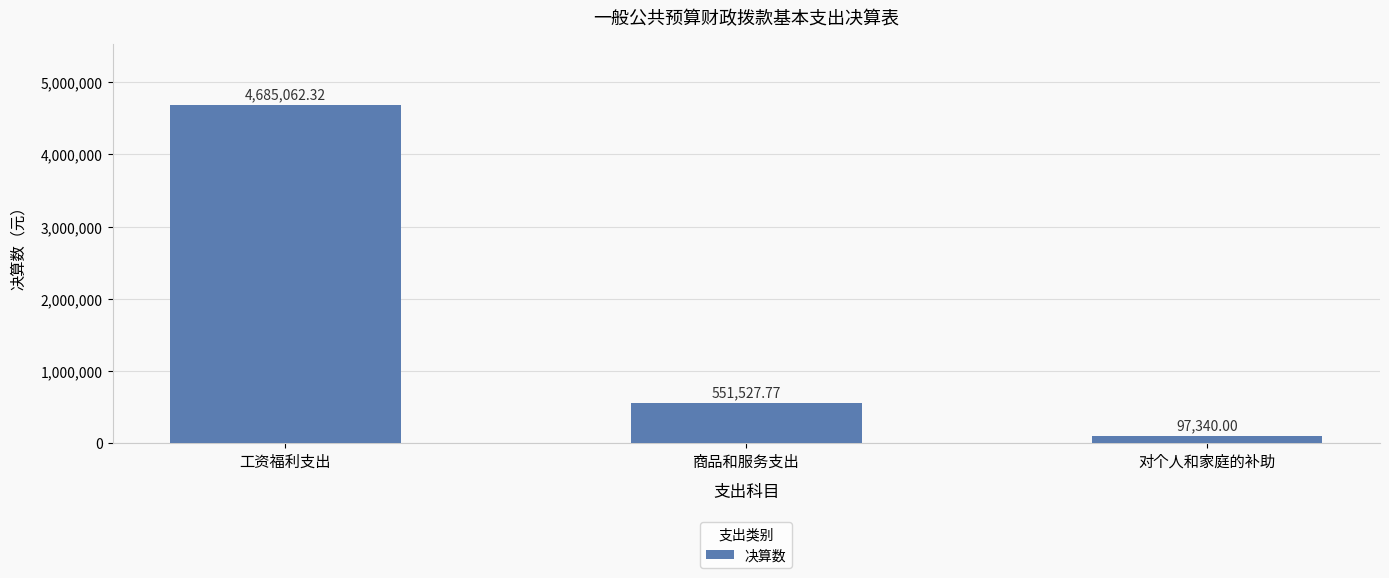

What is the average value?

1777976.7